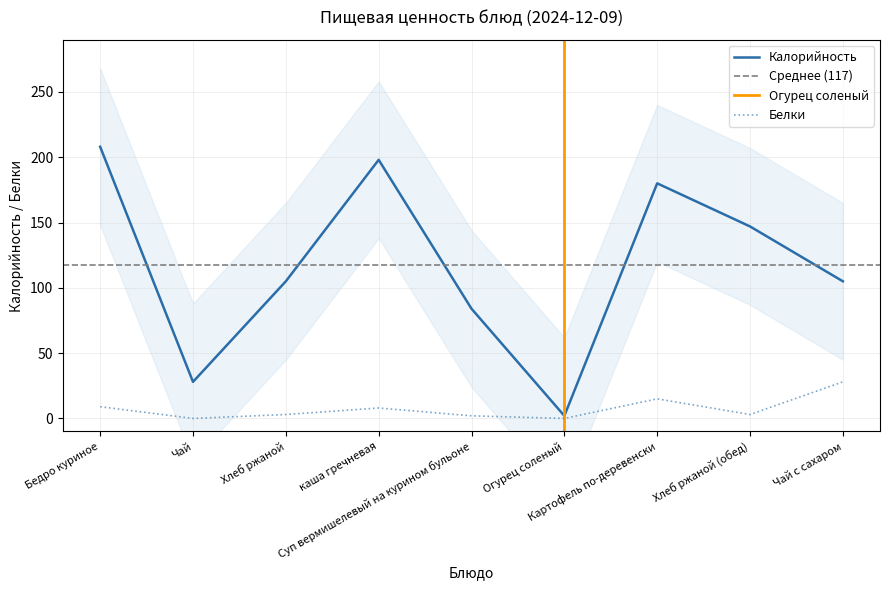

True or false: Калорийность and Белки intersect in this chart.

False